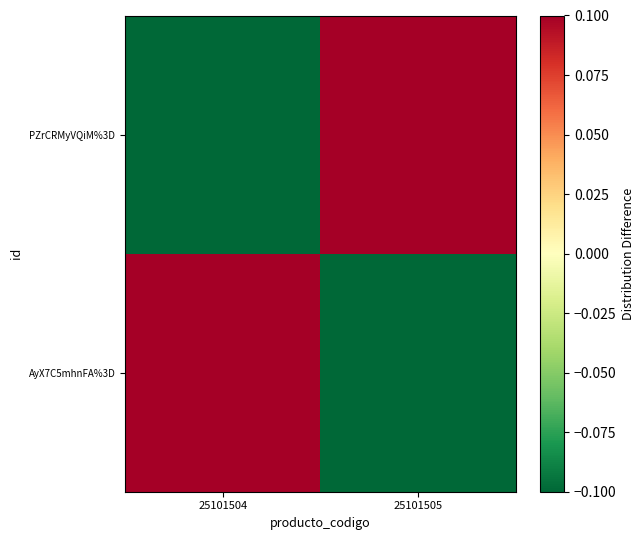

What is the maximum value shown in the chart?

0.5